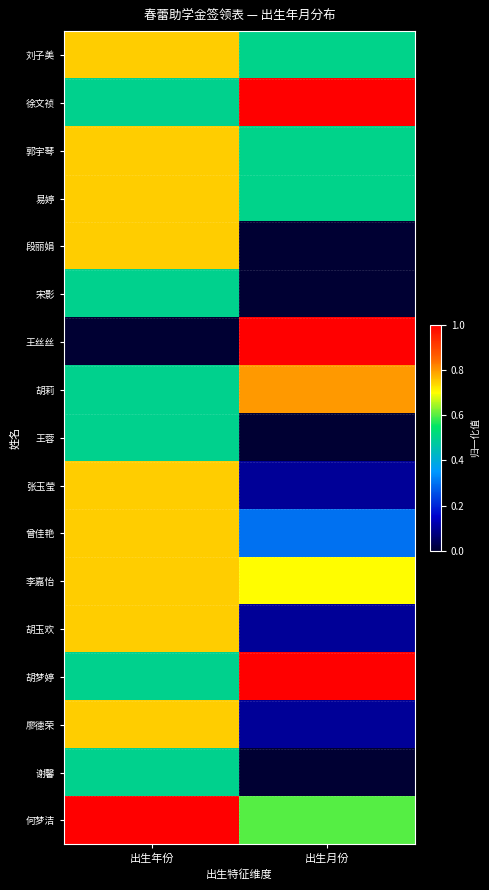

At which category does the chart reach its peak across all series?

出生月份